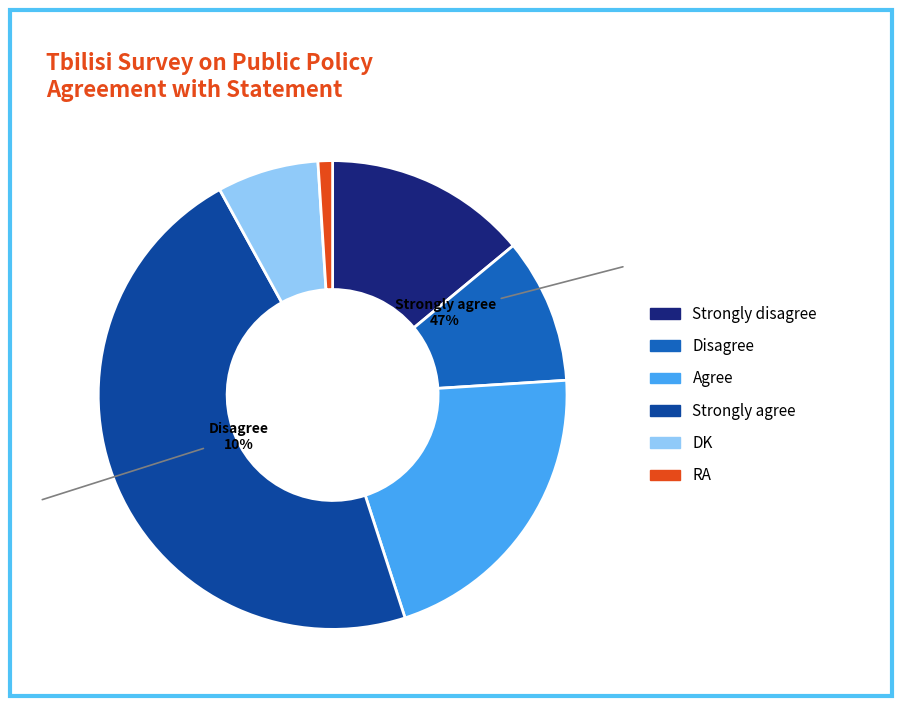

To the nearest percent, what is the difference between the Strongly agree and DK slice percentages?

40%